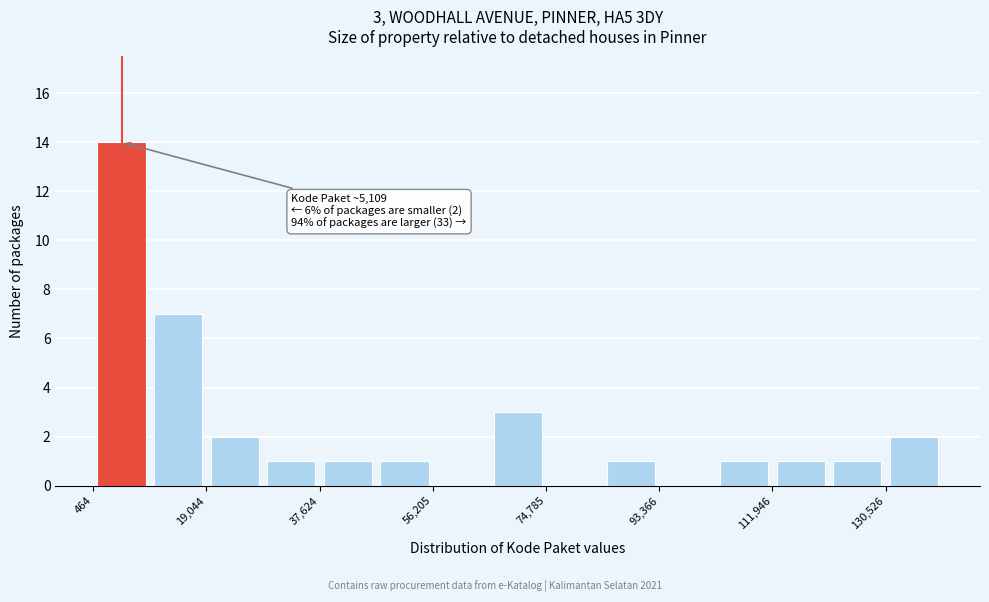

Over which range of the x-axis is the bar tallest?

0 to 10000